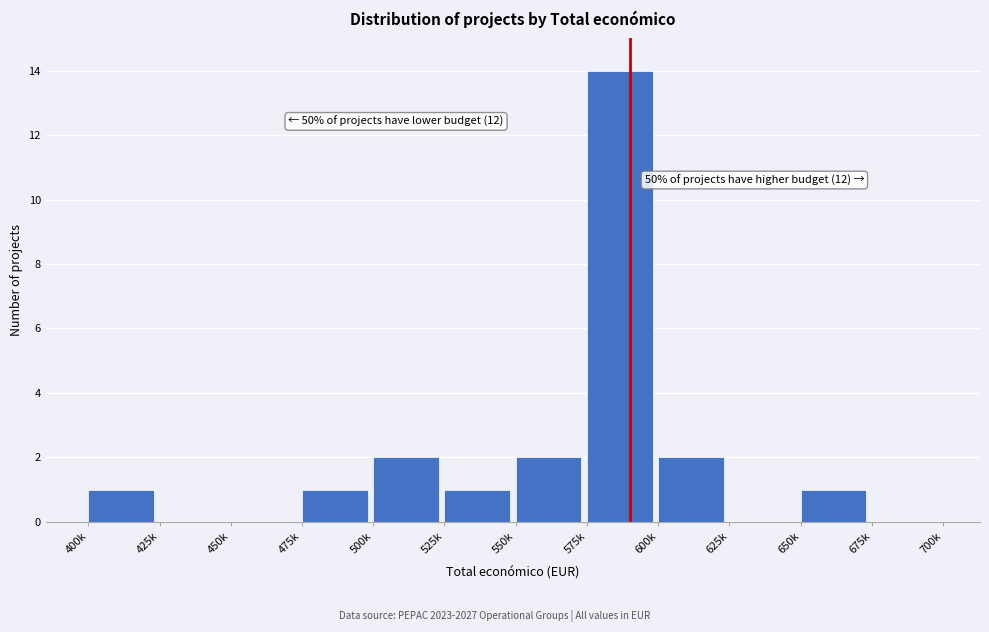

Reading left to right, list all the values displayed in this chart.

400k=1	425k=0	450k=0	475k=1	500k=2	525k=1	550k=2	575k=14	600k=2	625k=0	650k=1	675k=0